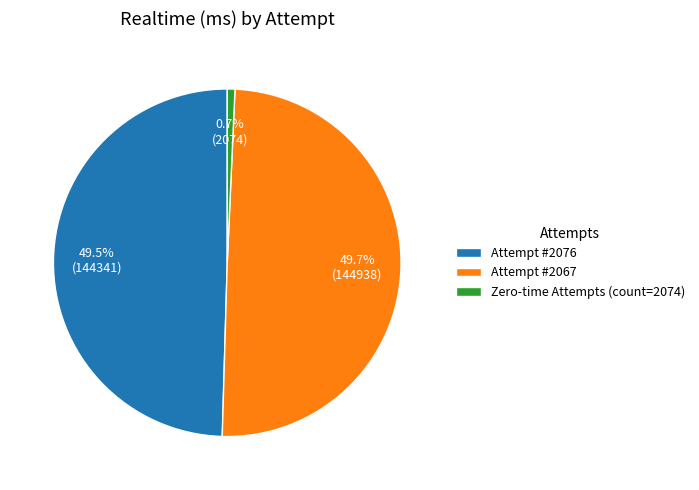

Does Attempt #2076 represent more than half of the total?

No